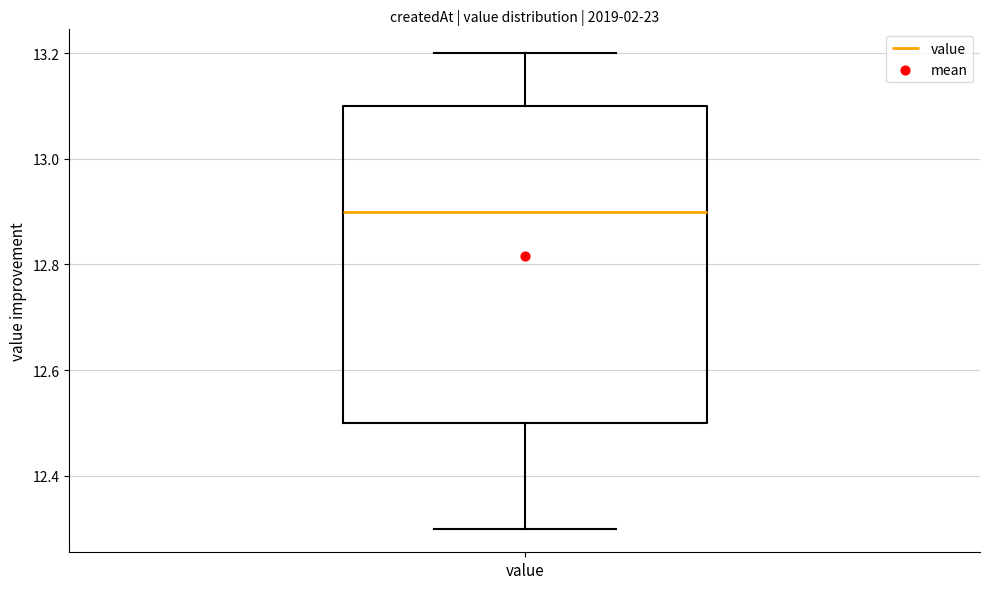

Transcribe this box plot: give where the median line is, the range the box spans, and where the two whiskers end, as read against the y-axis. The values are not printed on the chart, so give them approximately, as read against the axis.

median 12.9, box 12.5 to 13.1, whiskers 12.3 to 13.2